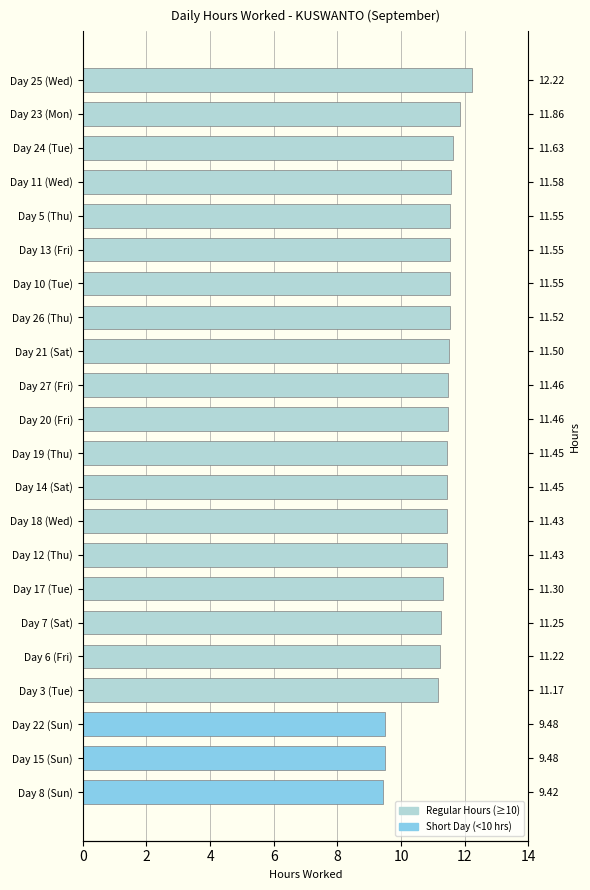

The chart shows a value of 17.3 at Day 7 (Sat). True or false?

False